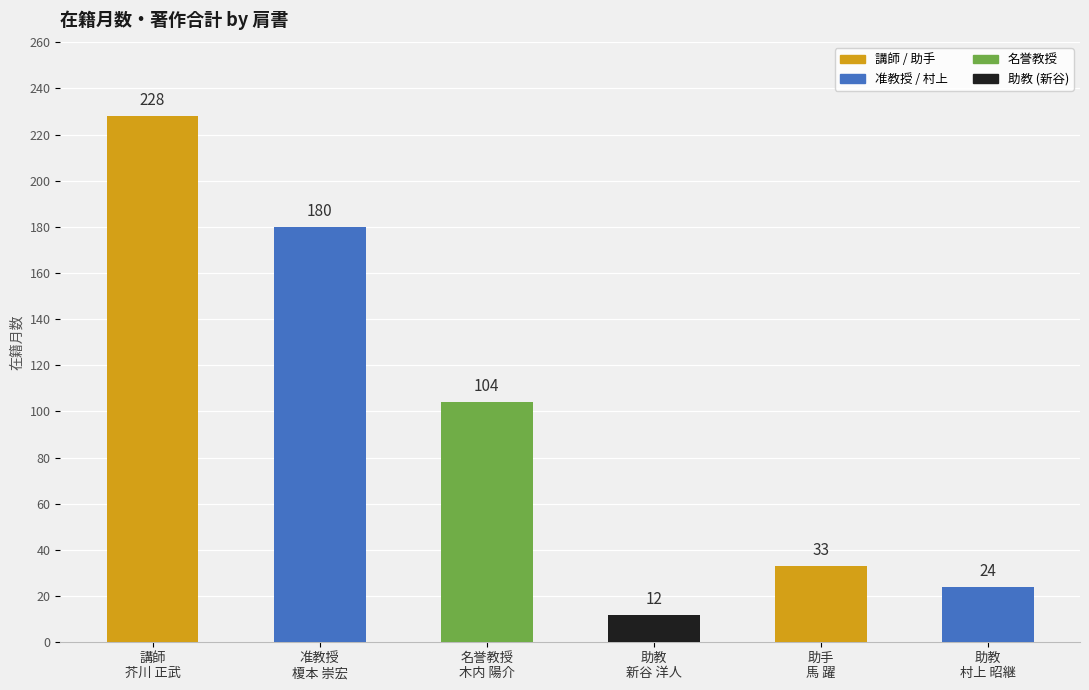

How many bars are there in total?

6